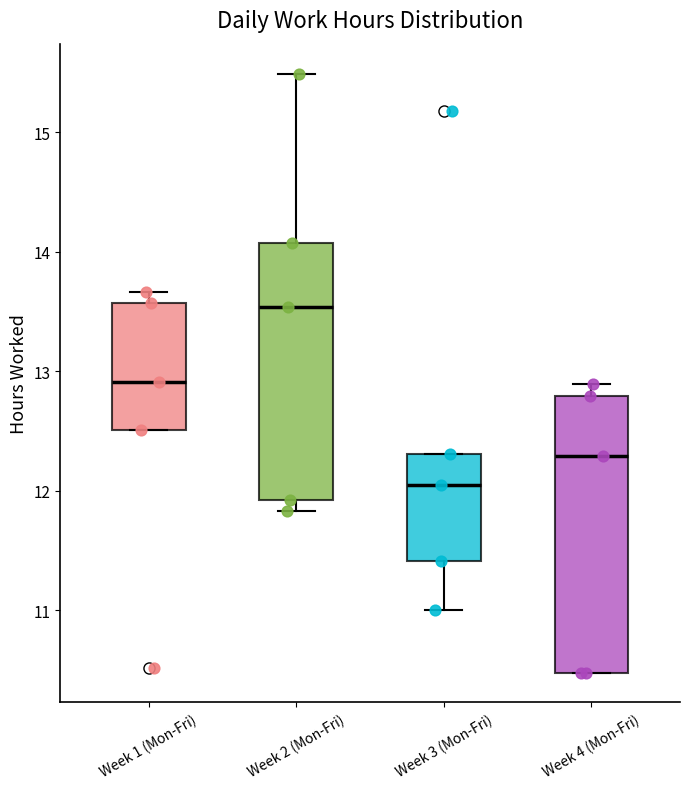

Reading left to right, transcribe this box plot: for each box, give where its median line is, the range the box spans, and where its two whiskers end, as read against the y-axis. The values are not printed on the chart, so give them approximately, as read against the axis.

Week 1 (Mon-Fri): median 12.9, box 12.5 to 13.6, whiskers 12.5 to 13.7
Week 2 (Mon-Fri): median 13.5, box 11.9 to 14.1, whiskers 11.8 to 15.5
Week 3 (Mon-Fri): median 12.1, box 11.4 to 12.3, whiskers 11.0 to 12.3
Week 4 (Mon-Fri): median 12.3, box 10.5 to 12.8, whiskers 10.5 to 12.9